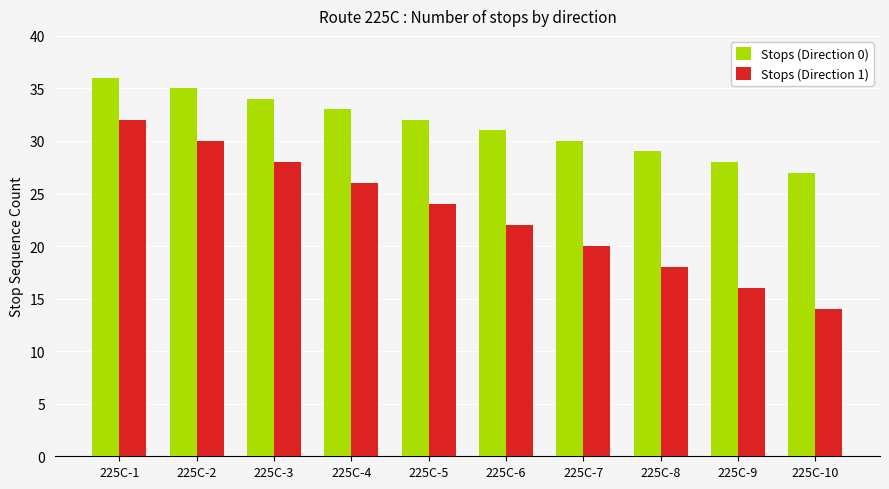

Count the Stops (Direction 0) values in the range 29 to 34.

6